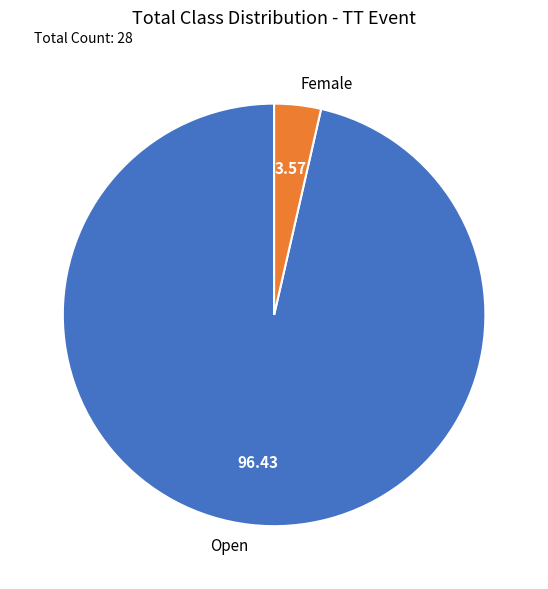

Rank the categories by value from lowest to highest.

Female, Open